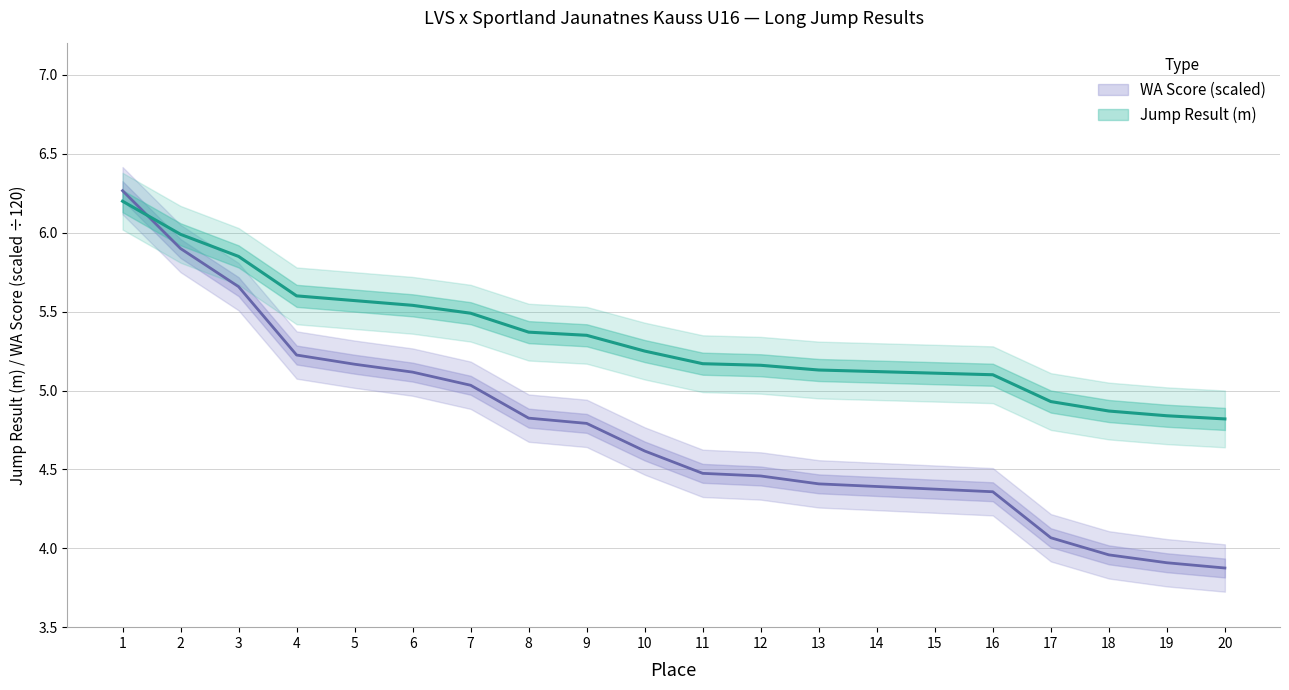

What is the total value across all series at 6?

10.7